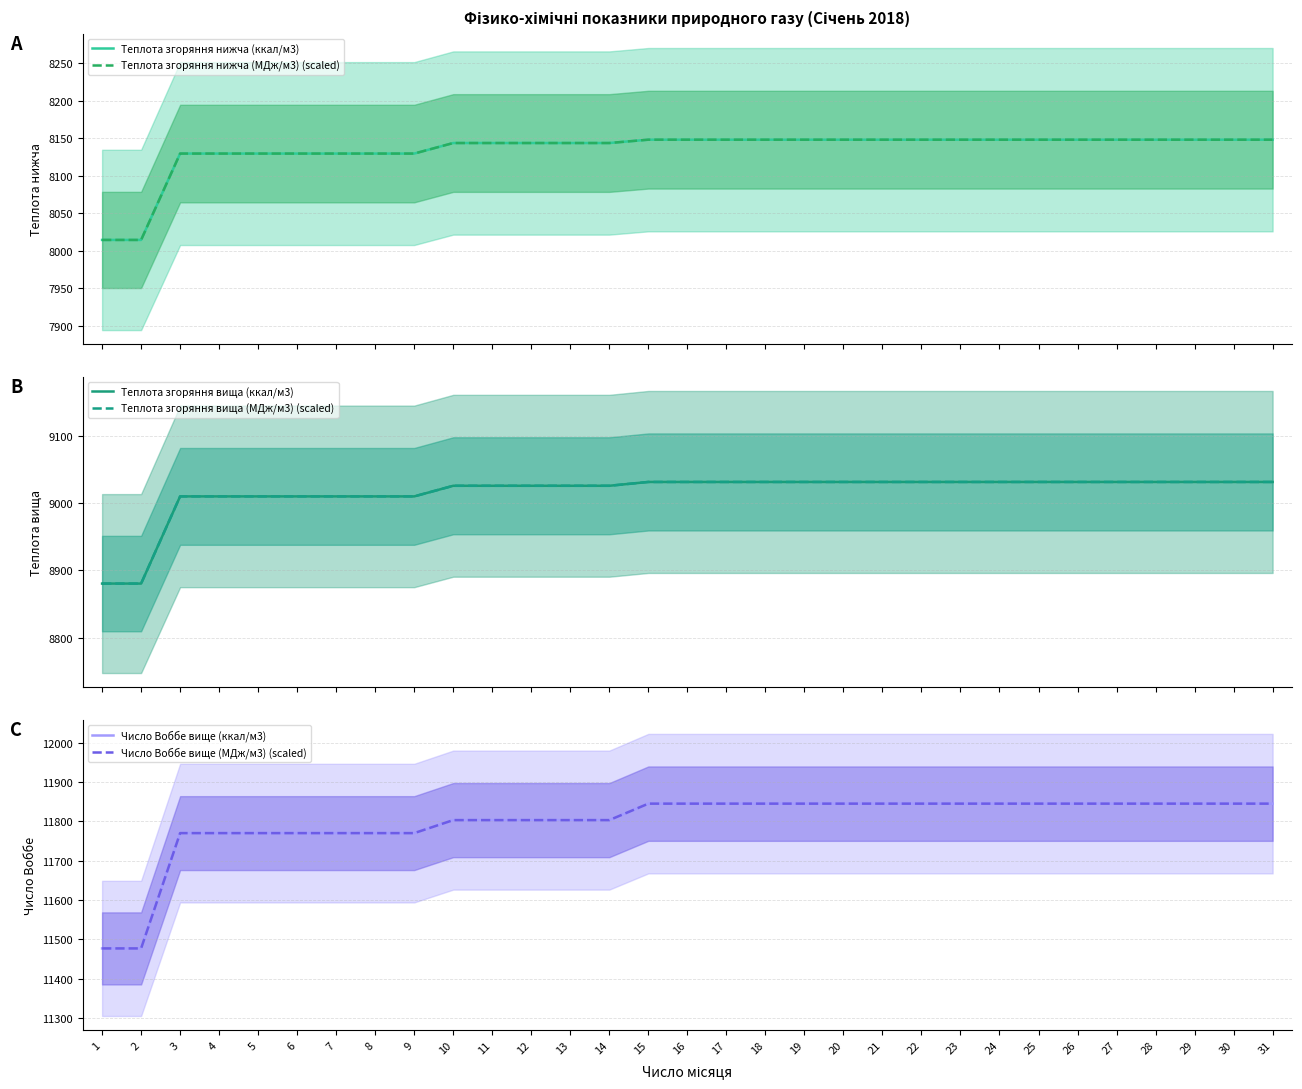

Does the chart display data point markers on the line(s)?

No